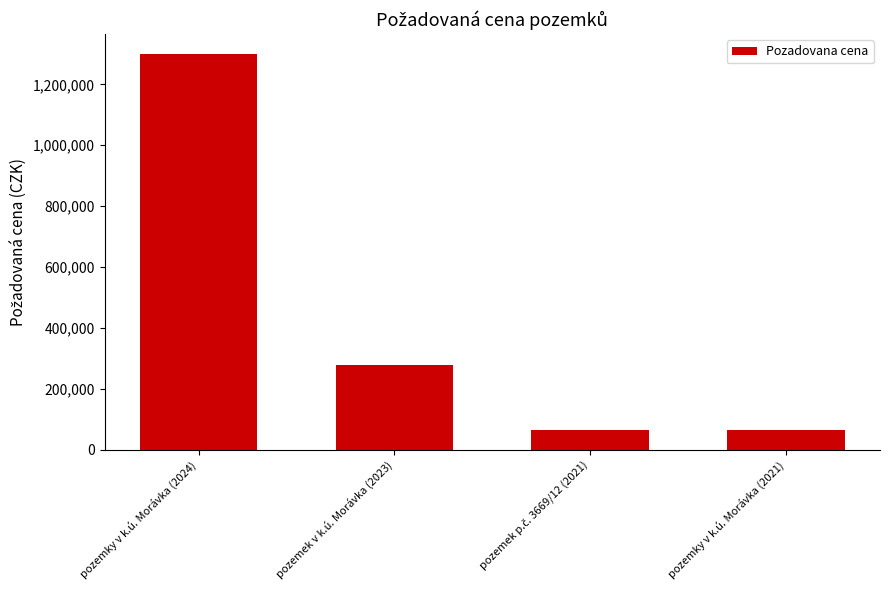

What is the difference between the second highest and second lowest values?

213500